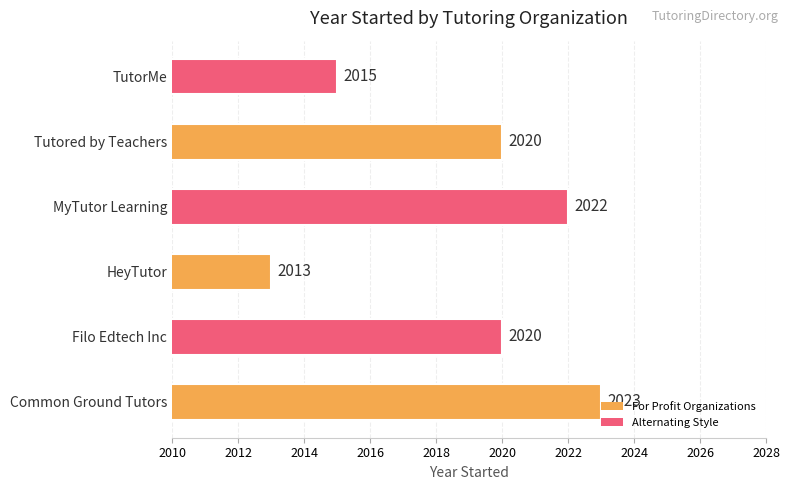

What is the greatest value displayed?

2023